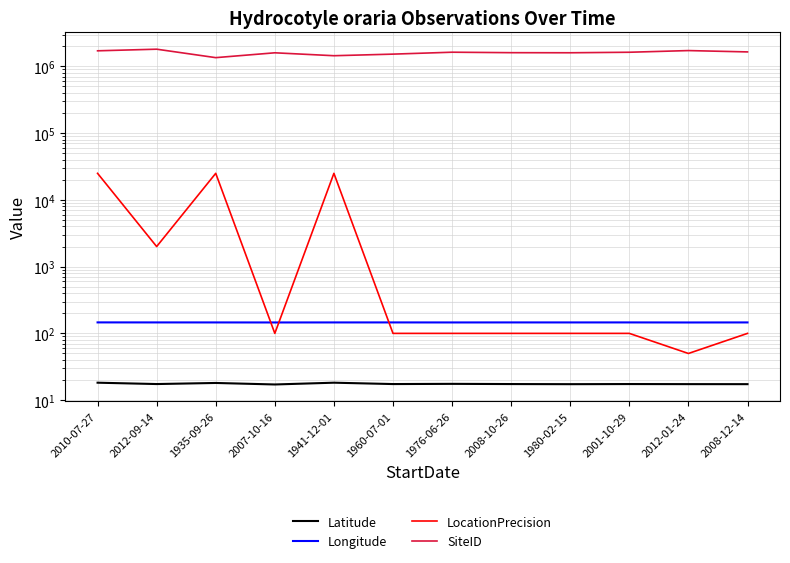

True or false: SiteID has a value of 1605452.0 at 2008-10-26.

True